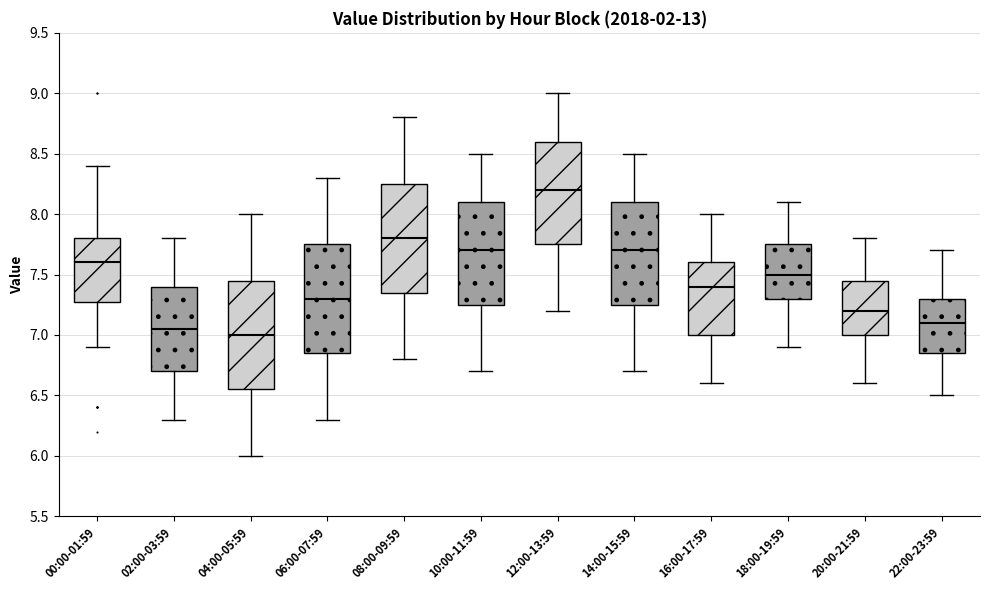

Where is the lower edge of the box for 06:00-07:59 on the y-axis? The values are not printed on the chart, so give them approximately, as read against the axis.

6.85